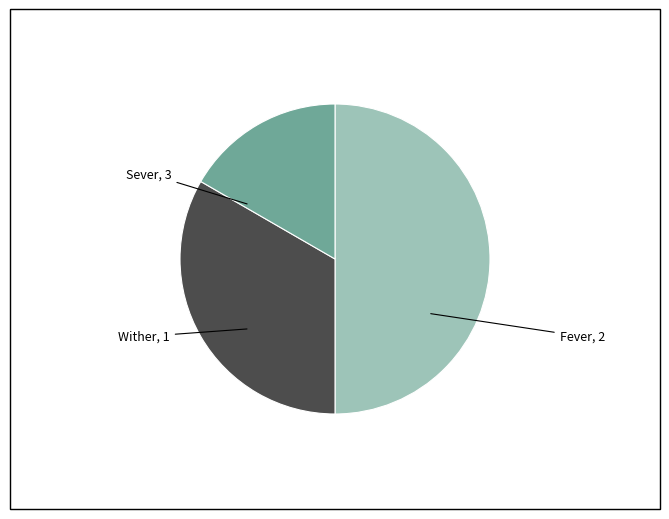

Count the number of slices in the pie.

3